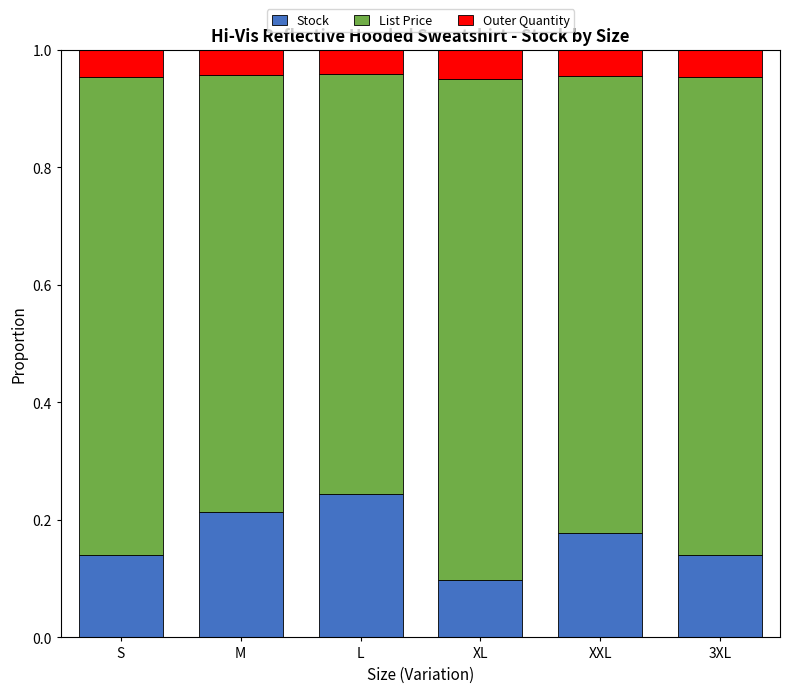

What is the total value across all series at XL?

1.0